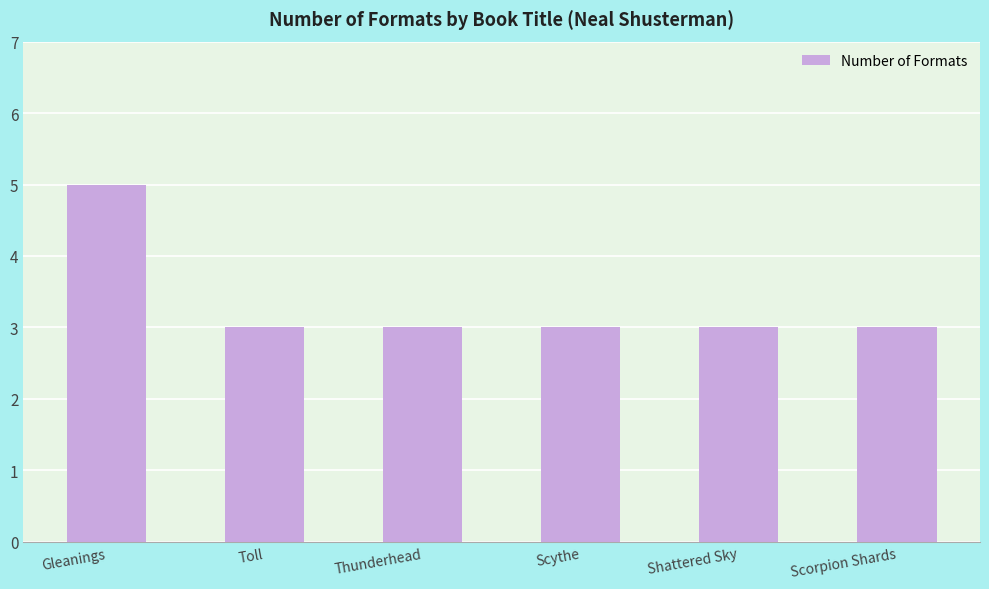

True or false: the data shows 5 at Scorpion Shards.

False